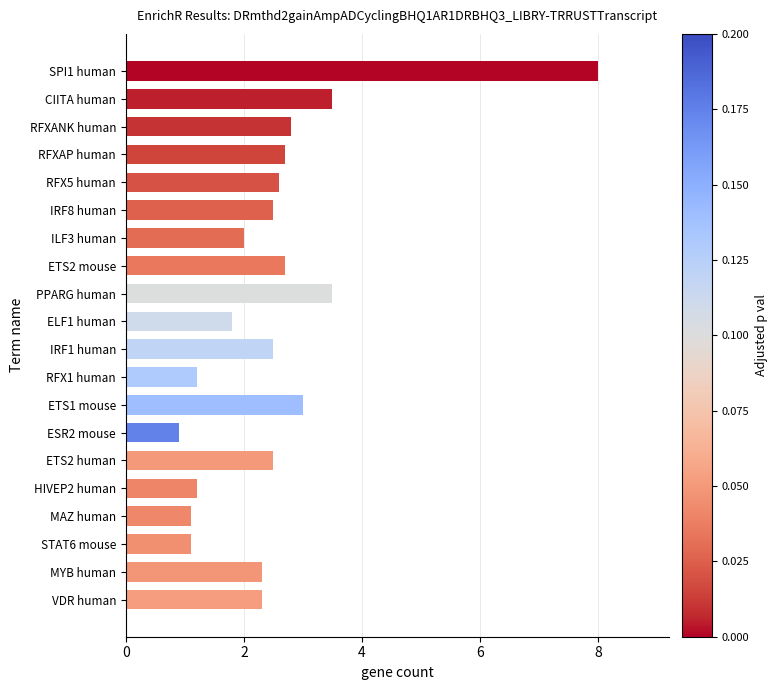

What is the minimum value shown in the chart?

0.9